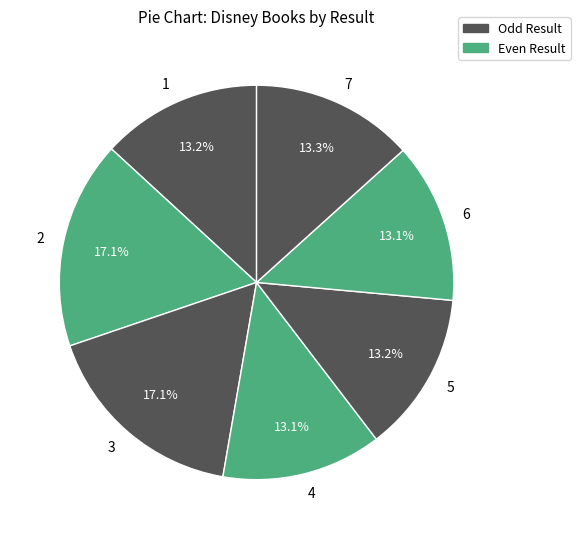

Between 2 and 4, which is larger?

2